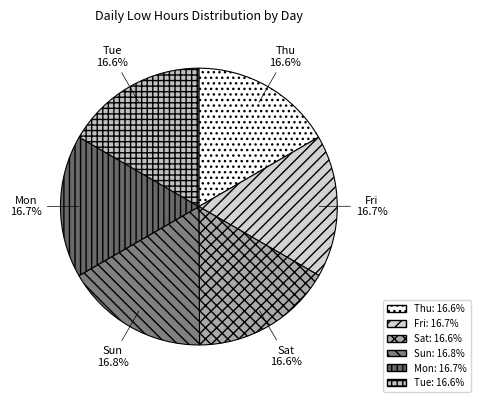

What is the largest slice in the pie chart?

Sun